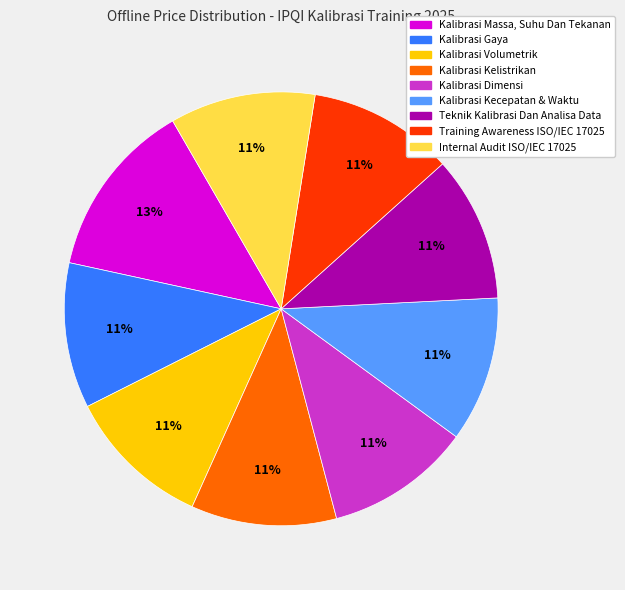

The Kalibrasi Kelistrikan slice represents 11% of the pie. True or false?

True